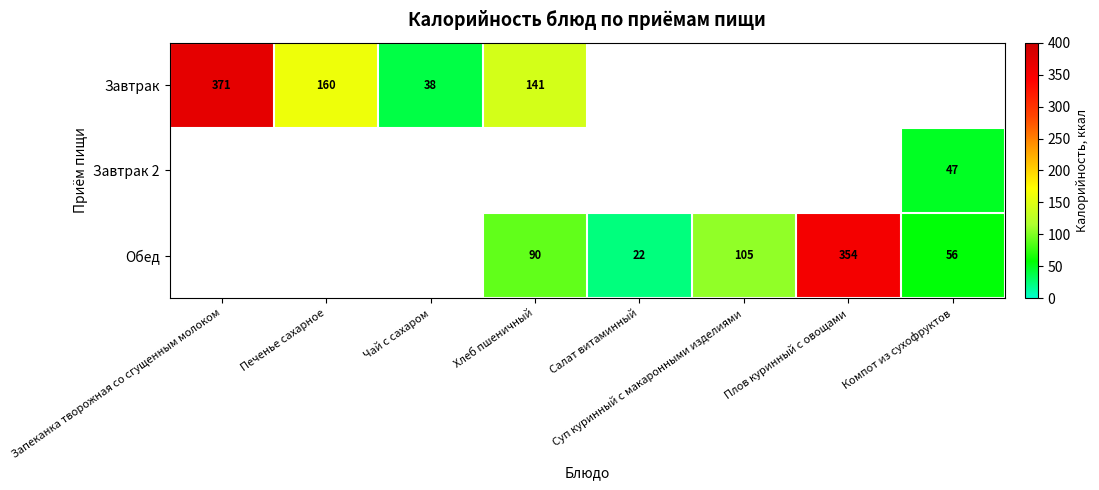

The value of Обед at Суп куринный с макаронными изделиями is 62. True or false?

False